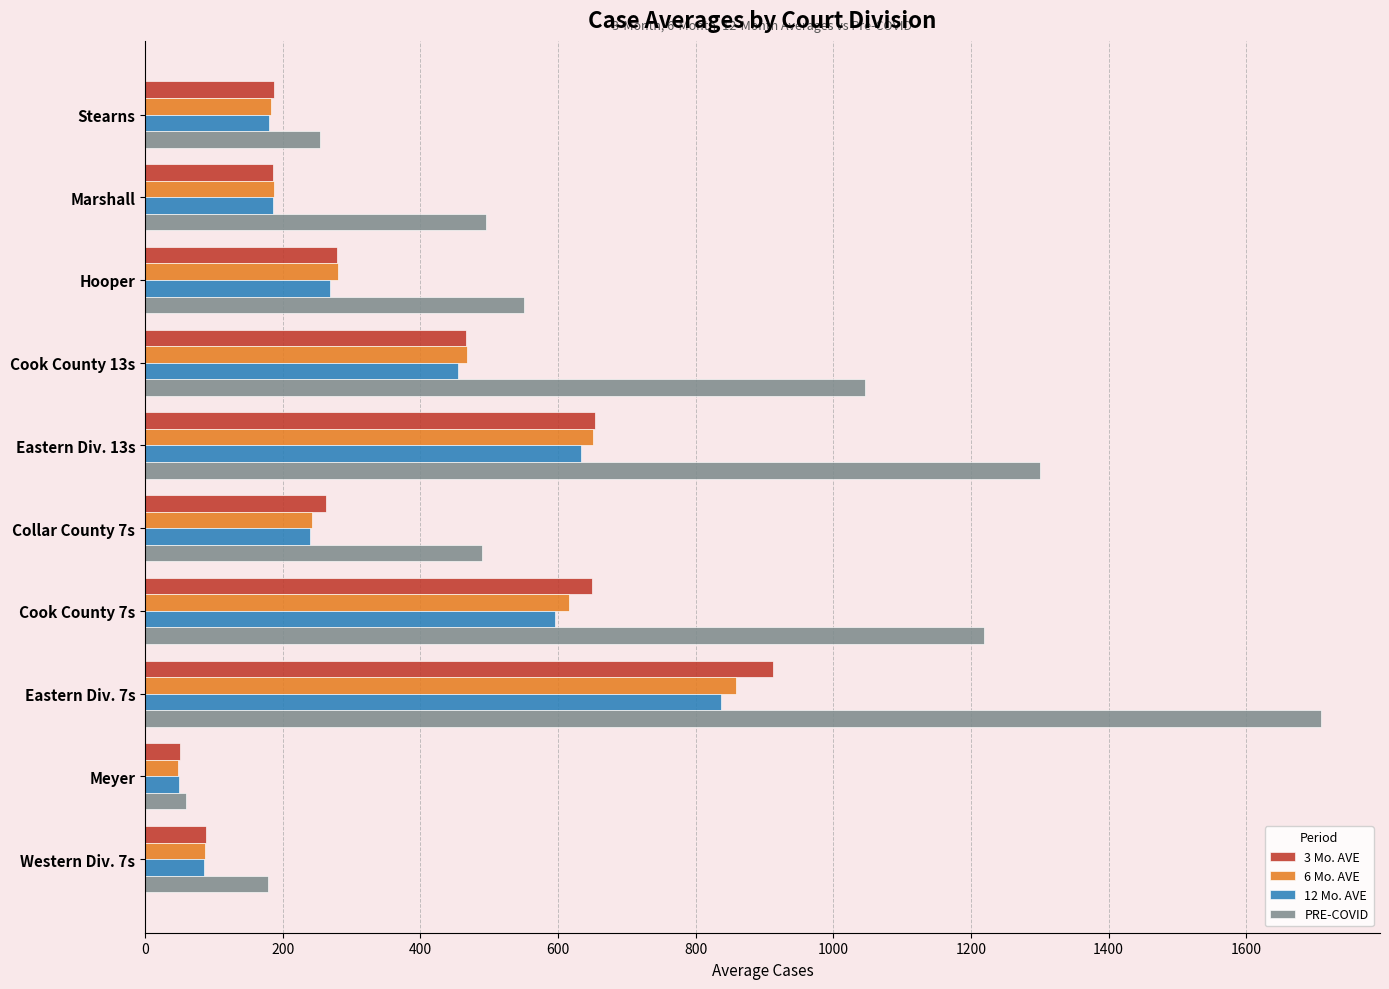

What is the minimum value shown in the chart?

48.3